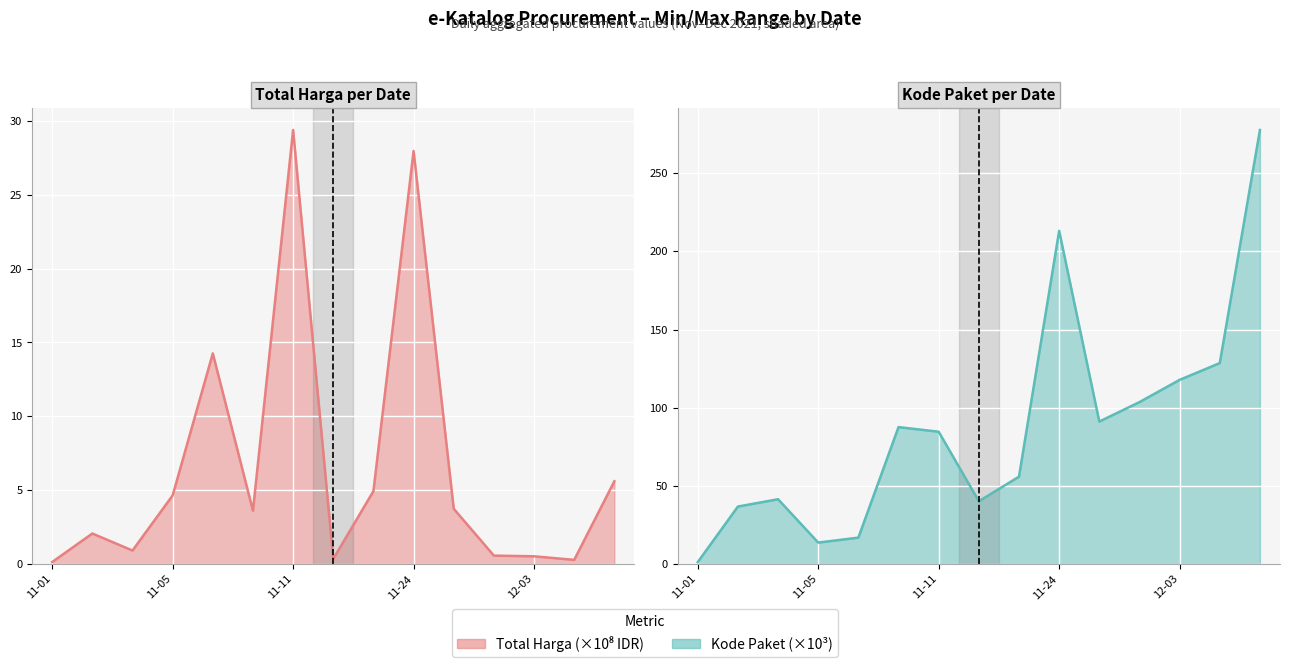

Which label corresponds to the smallest value in the chart?

11-01